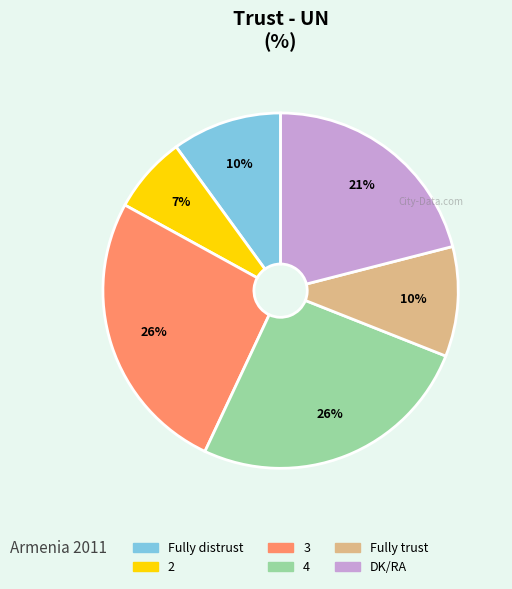

Between 3 and Fully distrust, which is larger?

3